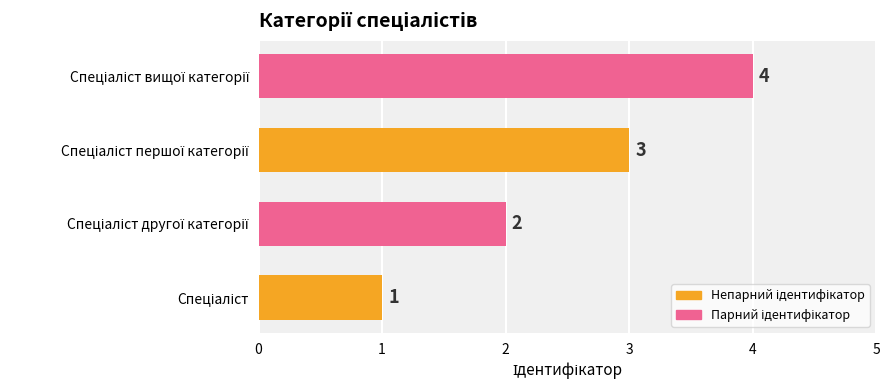

What is the maximum value shown in the chart?

4